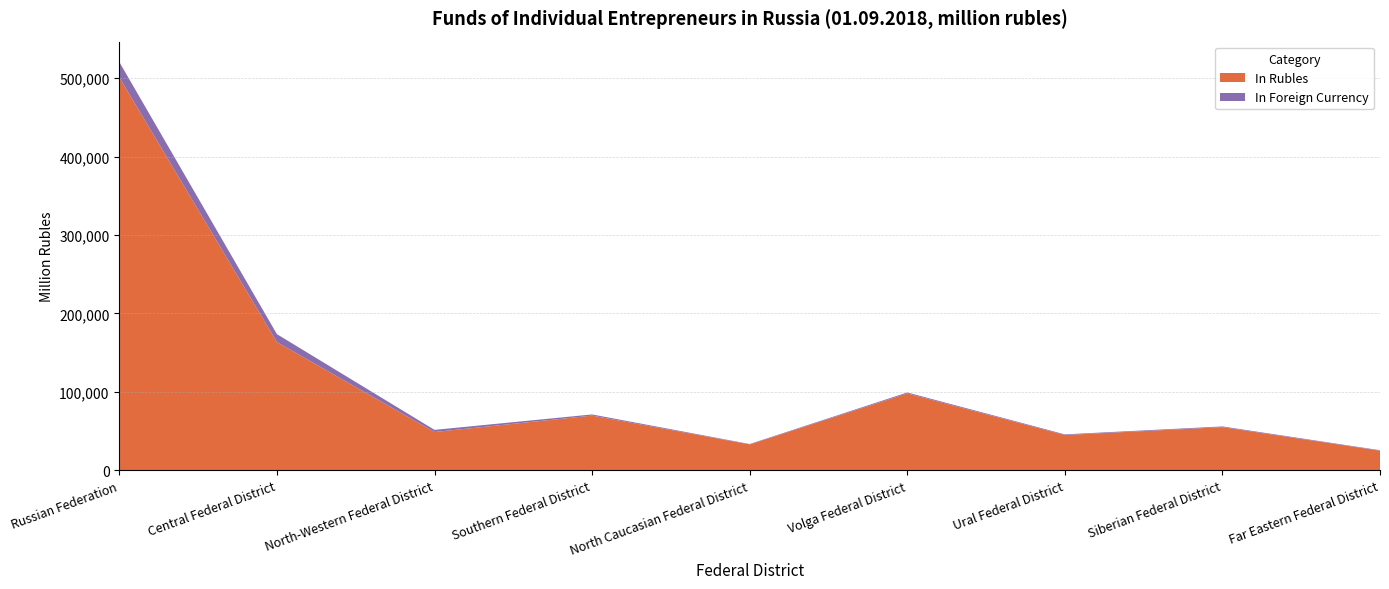

Reading left to right, list all the values displayed in this chart.

In Rubles: Russian Federation=500875	Central Federal District=163385	North-Western Federal District=48796	Southern Federal District=69734	North Caucasian Federal District=33000	Volga Federal District=98000	Ural Federal District=45000	Siberian Federal District=55000	Far Eastern Federal District=25000
In Foreign Currency: Russian Federation=19554	Central Federal District=10168	North-Western Federal District=2724	Southern Federal District=1458	North Caucasian Federal District=500	Volga Federal District=1200	Ural Federal District=800	Siberian Federal District=900	Far Eastern Federal District=600